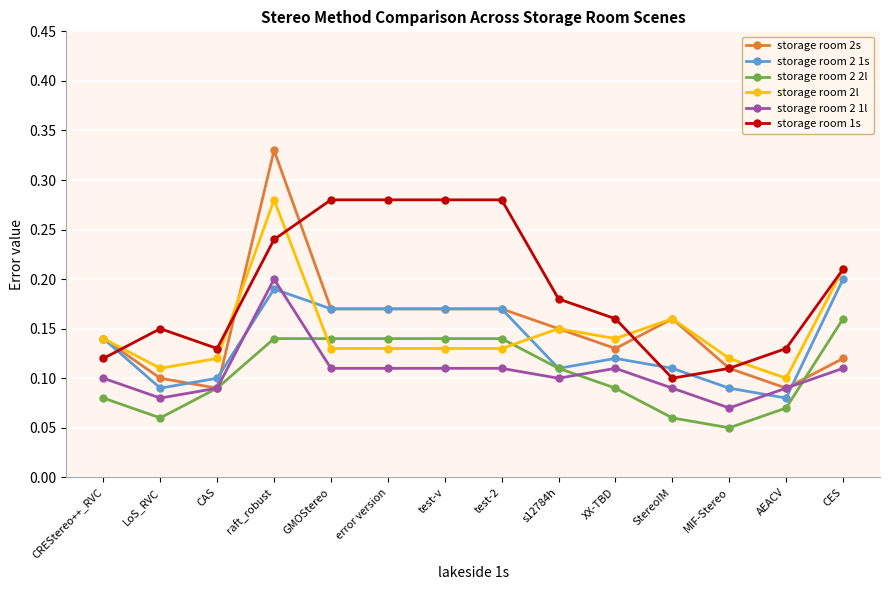

At which category does storage room 2l reach its first local peak?

raft_robust